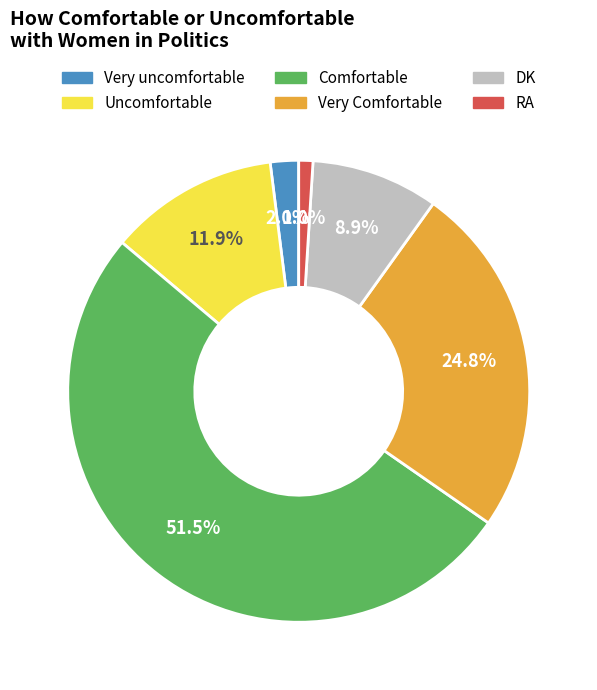

To the nearest percent, what is the difference between the largest and smallest slice percentages?

50%